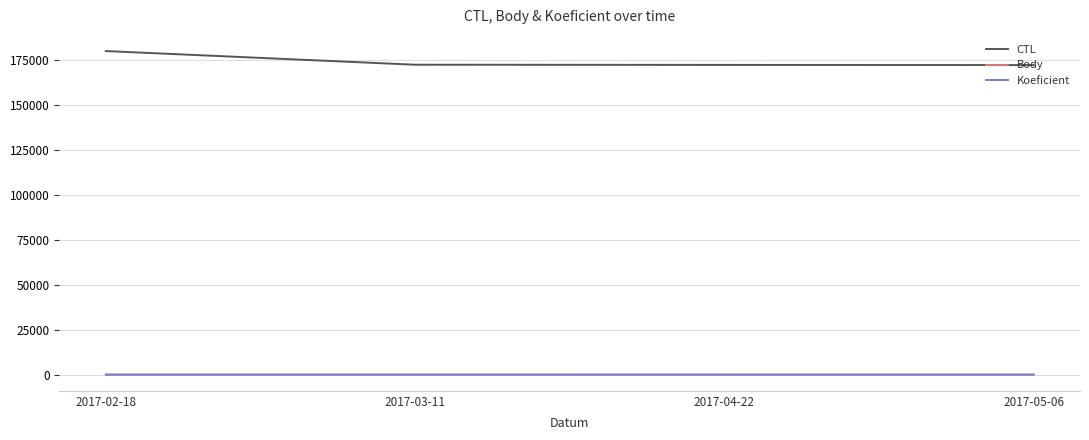

The value of CTL at 2017-05-06 is 172114.0. True or false?

True